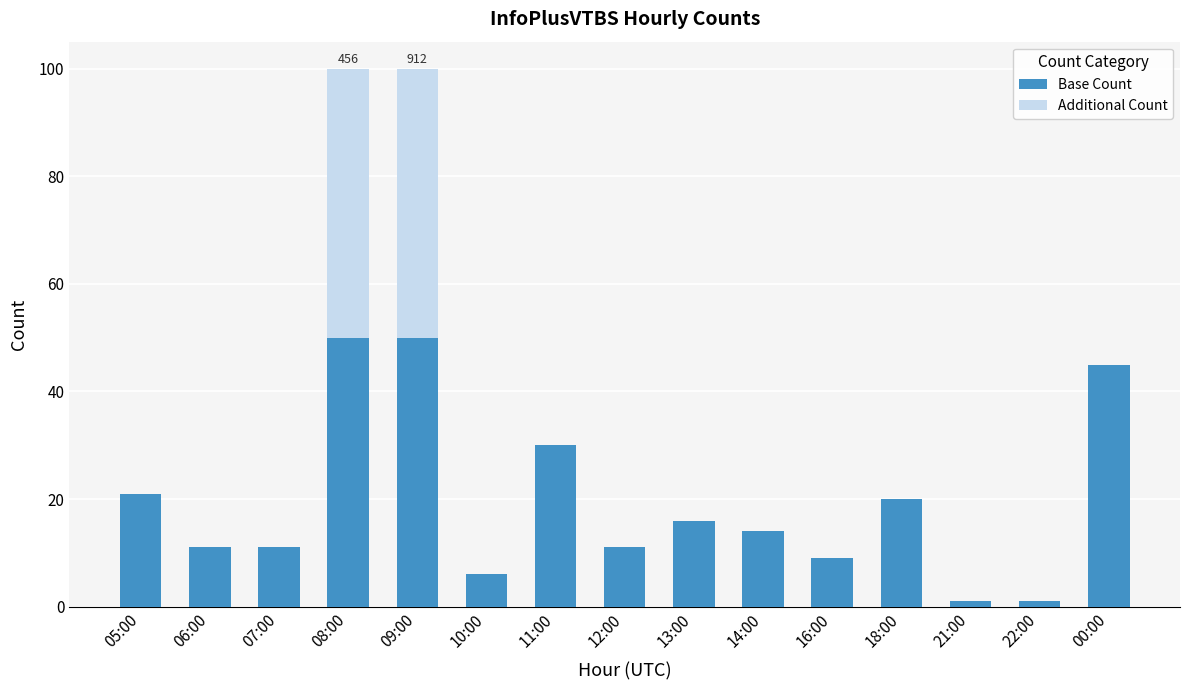

What is the sum of all Base Count values?

296